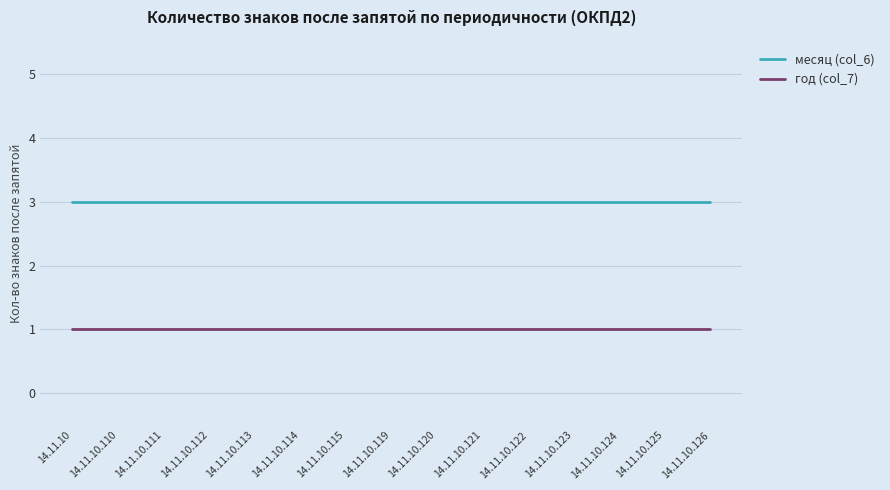

Count the number of data series in this chart.

2